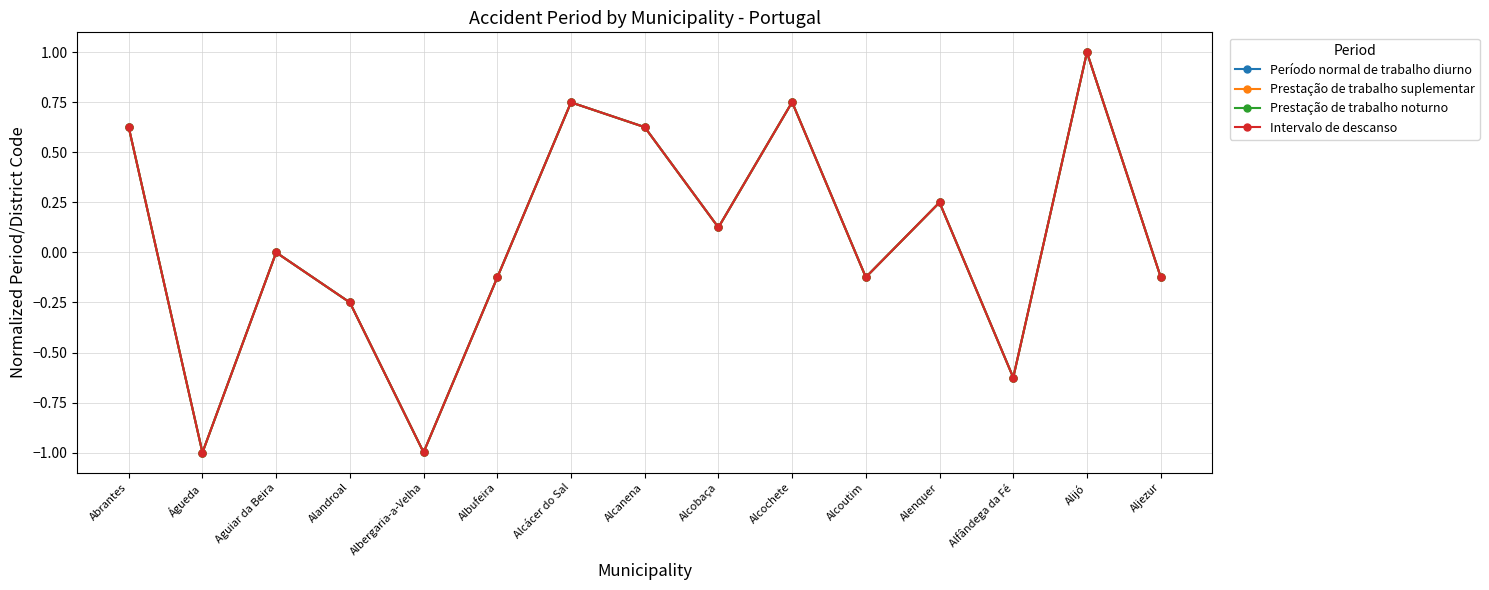

At which label does Prestação de trabalho noturno reach its minimum?

Águeda